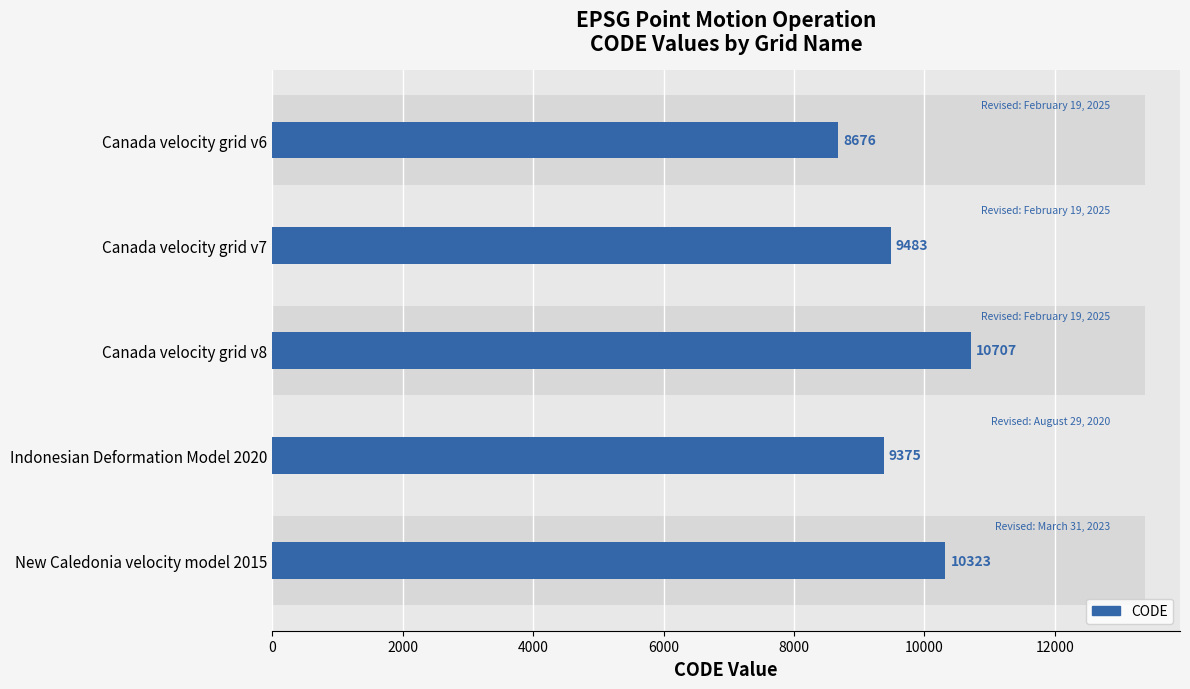

What is the minimum value shown in the chart?

8676